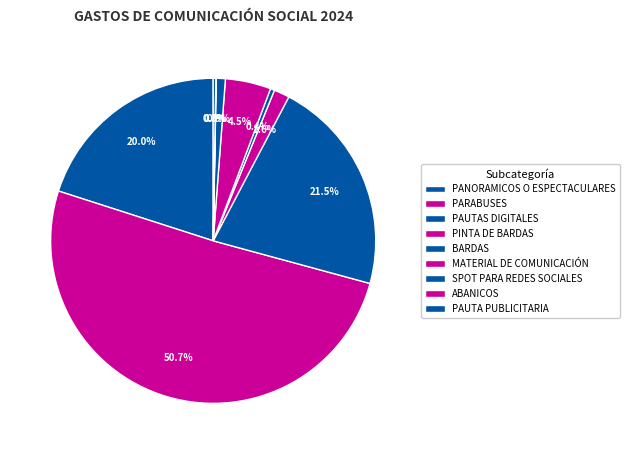

To the nearest percent, what is the combined percentage of PARABUSES and ABANICOS?

51%